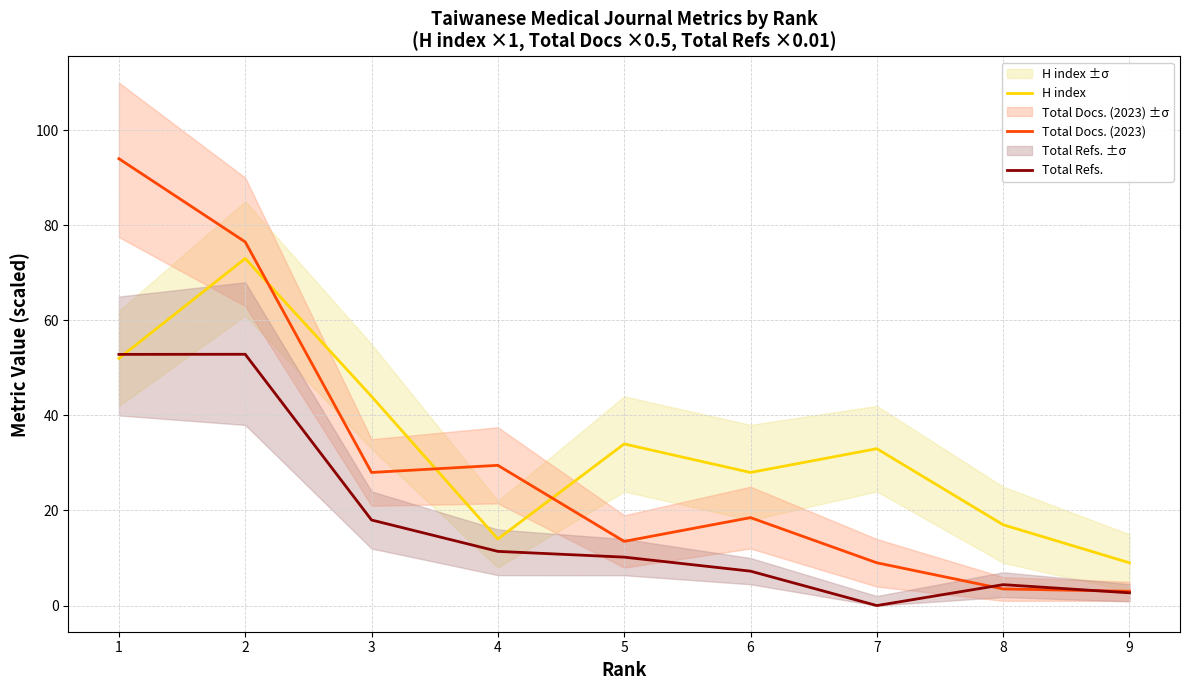

What are all the series names shown in the legend?

H index, Total Docs. (2023), Total Refs.